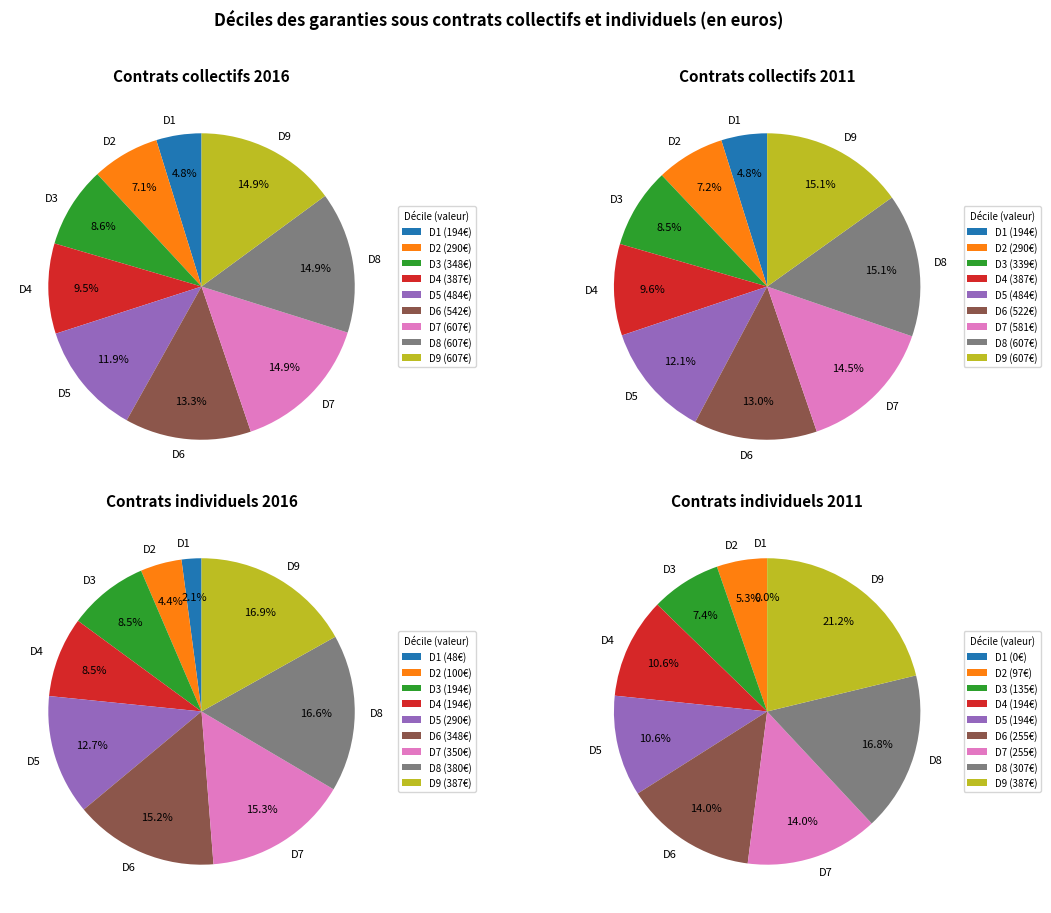

Between D4 and D6, which series saw the biggest shift?

Contrats collectifs 2016